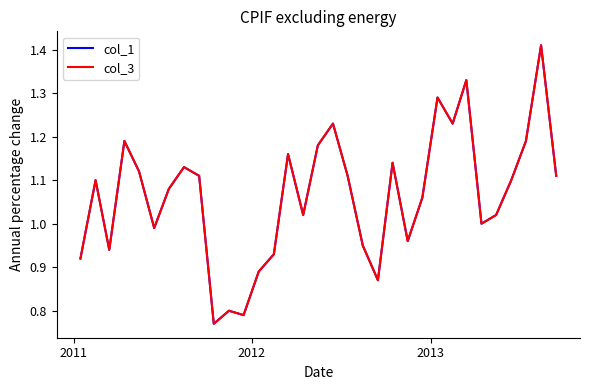

List the series in order of their peak value, highest first.

col_1, col_3